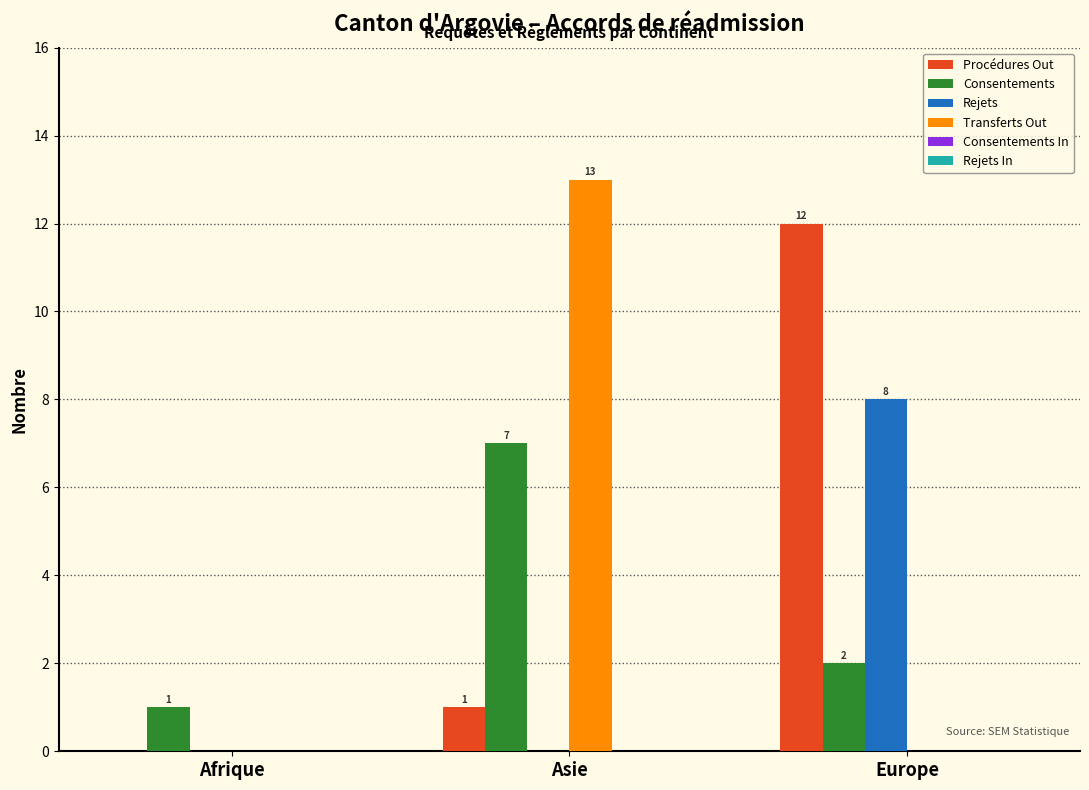

The value of Transferts Out at Afrique is 0. True or false?

True